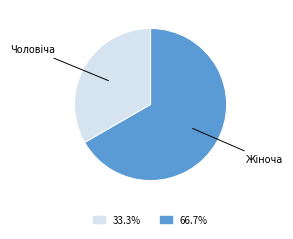

How many slices are in this pie chart?

2